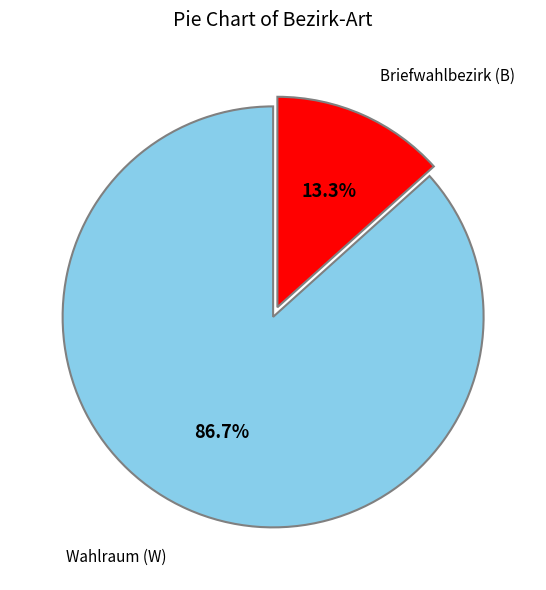

Is there a majority slice in this chart?

Yes